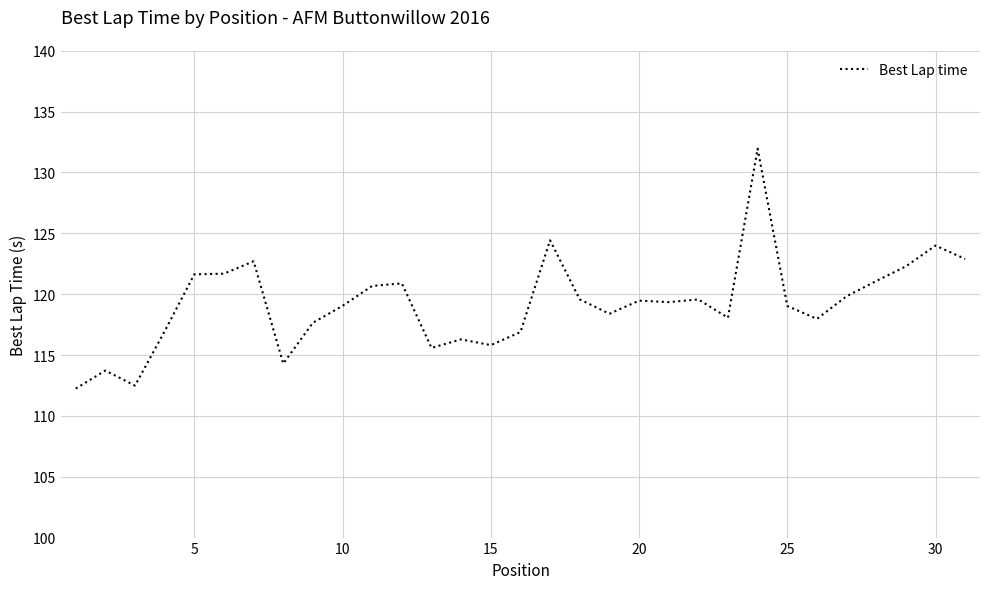

What is the smallest value displayed?

112.2